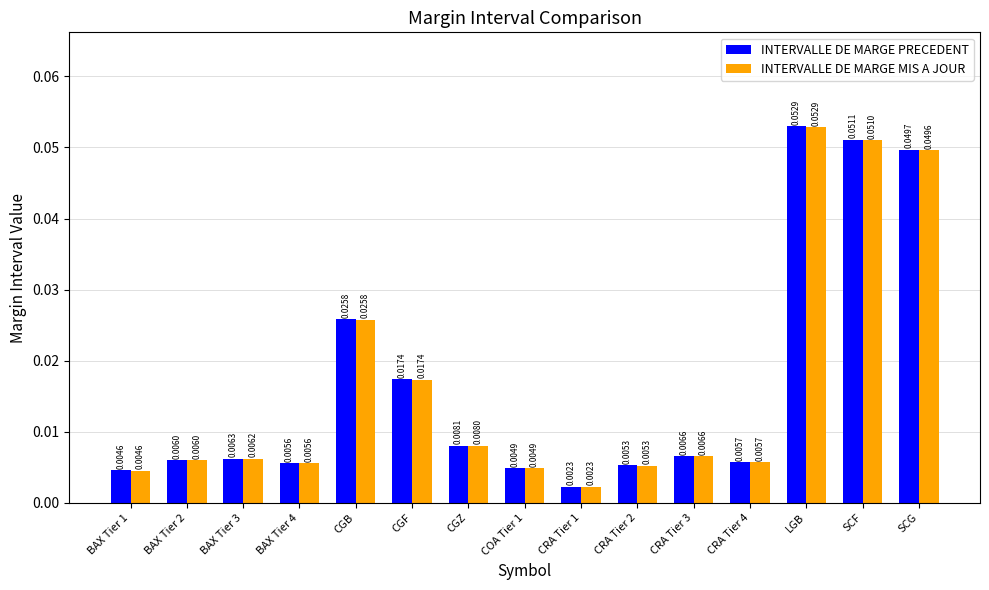

How many data points does each series have?

15